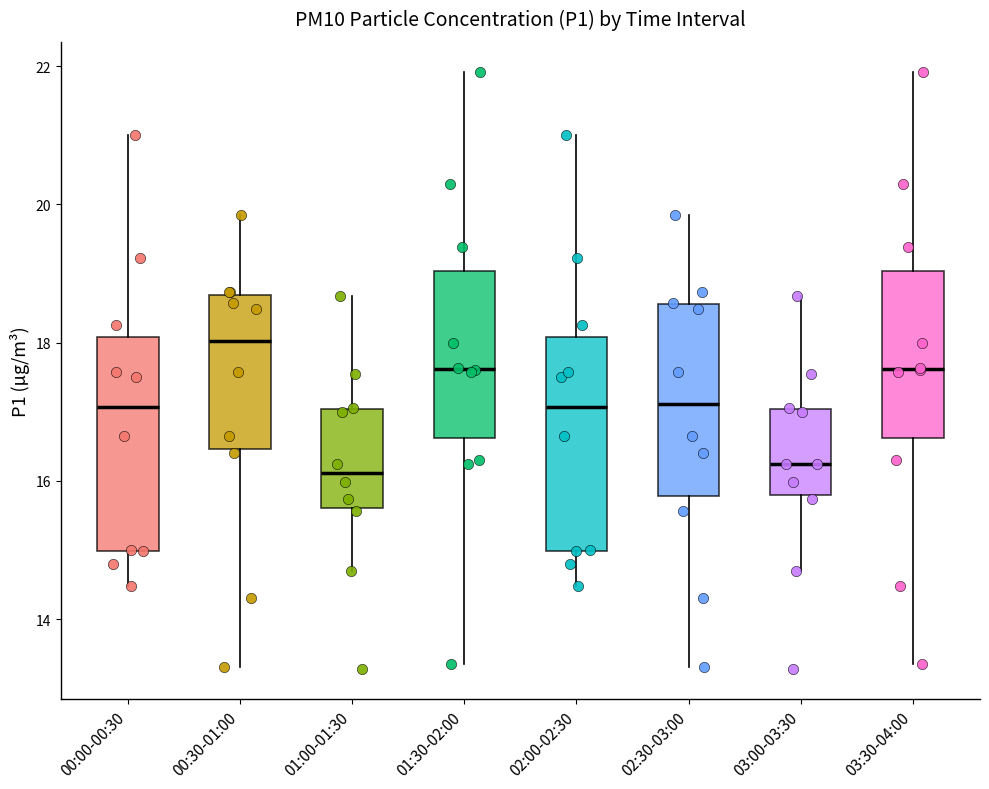

Reading left to right, transcribe this box plot: for each box, give where its median line is, the range the box spans, and where its two whiskers end, as read against the y-axis. The values are not printed on the chart, so give them approximately, as read against the axis.

00:00-00:30: median 17.0, box 15.0 to 18.0, whiskers 14.4 to 21.0
00:30-01:00: median 18.0, box 16.4 to 18.6, whiskers 13.4 to 19.8
01:00-01:30: median 16.2, box 15.6 to 17.0, whiskers 14.8 to 18.6
01:30-02:00: median 17.6, box 16.6 to 19.0, whiskers 13.4 to 22.0
02:00-02:30: median 17.0, box 15.0 to 18.0, whiskers 14.4 to 21.0
02:30-03:00: median 17.2, box 15.8 to 18.6, whiskers 13.4 to 19.8
03:00-03:30: median 16.2, box 15.8 to 17.0, whiskers 14.8 to 18.6
03:30-04:00: median 17.6, box 16.6 to 19.0, whiskers 13.4 to 22.0